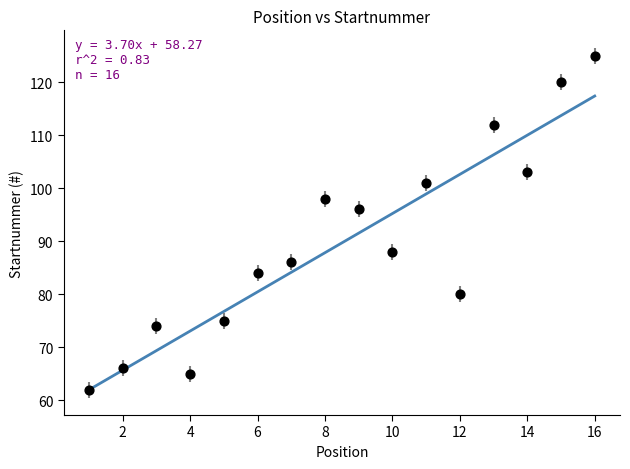

What Y value in the scatter plot is closest to 93?

96